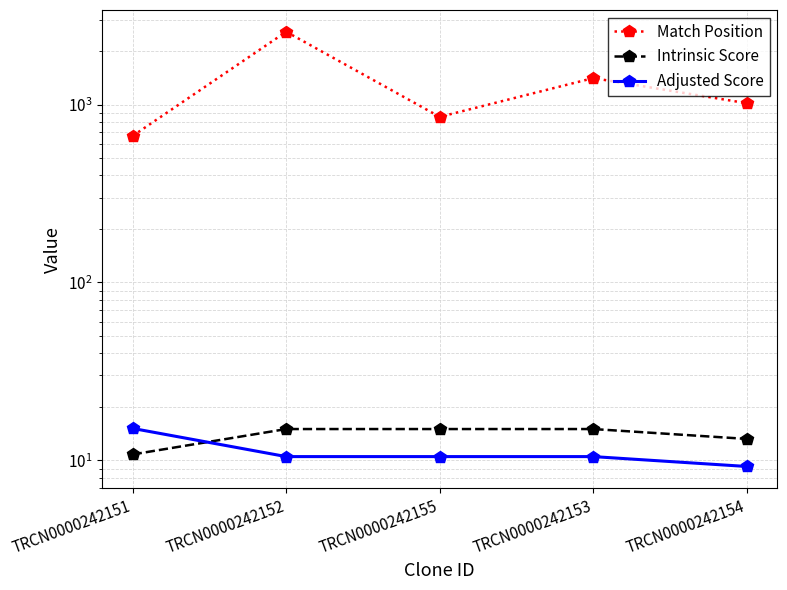

Does the chart display data point markers on the line(s)?

Yes